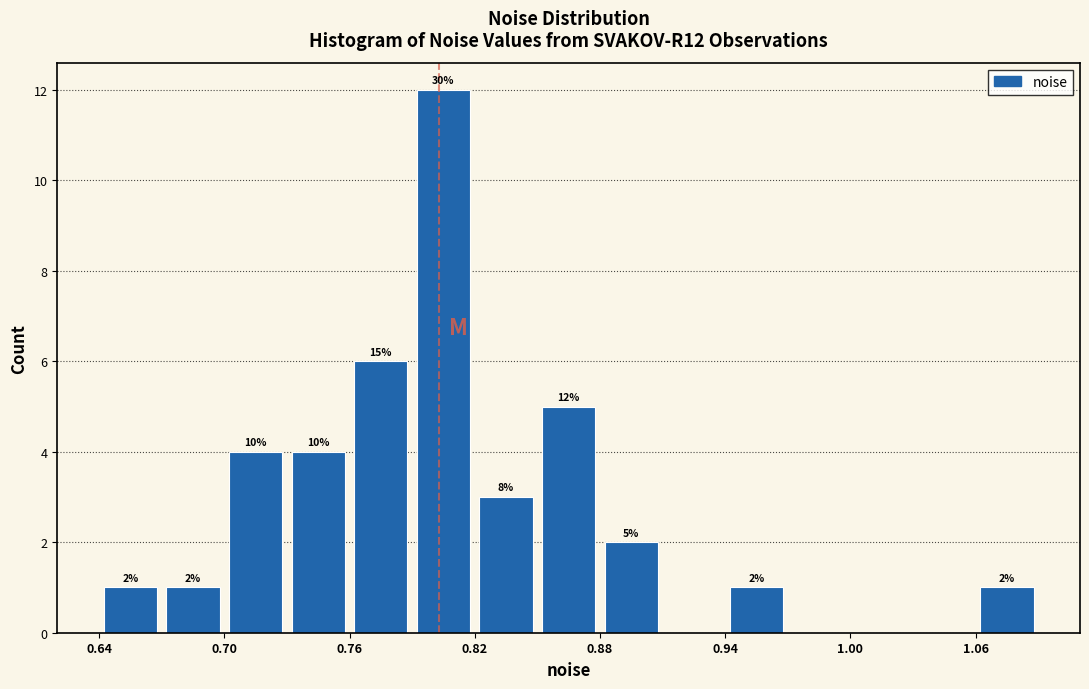

Around what value on the x-axis is the tallest bar? Give the approximate position of its centre, as read against the axis.

0.80